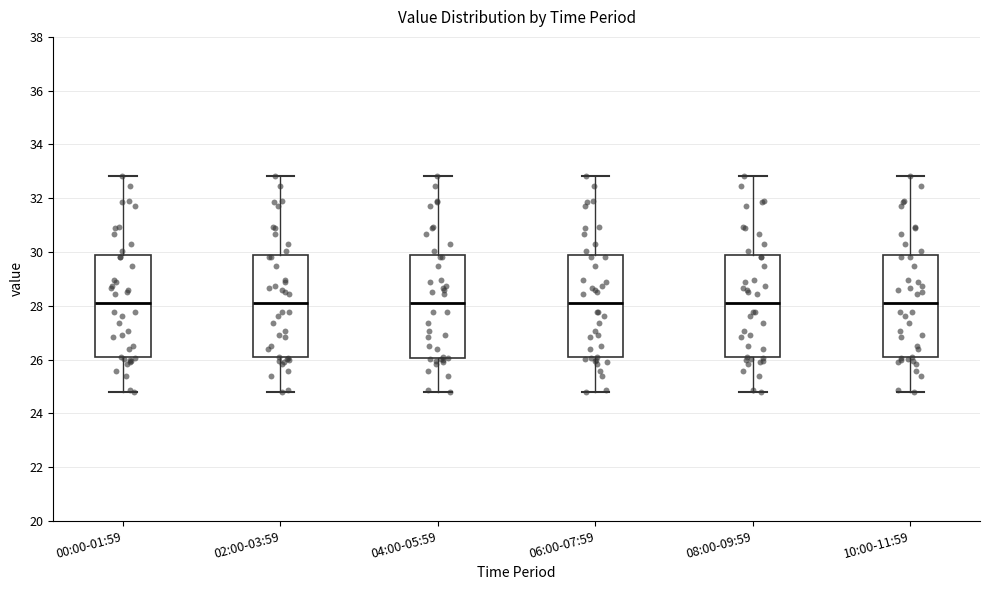

Reading left to right, read every box against the y-axis: the position of its median line, the range the box covers, and the ends of its whiskers. The values are not printed on the chart, so give them approximately, as read against the axis.

00:00-01:59: median 28.2, box 26.0 to 29.8, whiskers 24.8 to 32.8
02:00-03:59: median 28.2, box 26.0 to 29.8, whiskers 24.8 to 32.8
04:00-05:59: median 28.2, box 26.0 to 29.8, whiskers 24.8 to 32.8
06:00-07:59: median 28.2, box 26.0 to 29.8, whiskers 24.8 to 32.8
08:00-09:59: median 28.2, box 26.0 to 29.8, whiskers 24.8 to 32.8
10:00-11:59: median 28.2, box 26.0 to 29.8, whiskers 24.8 to 32.8